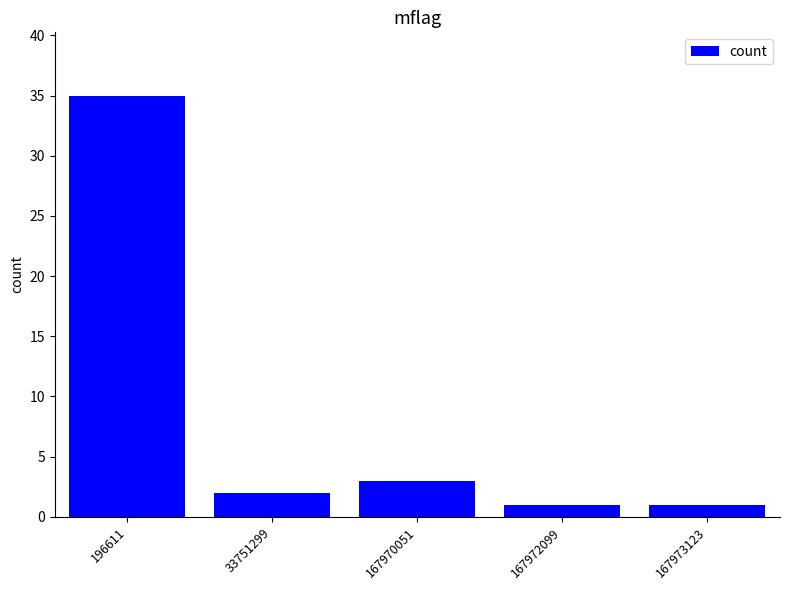

What is the change in value from 167970051 to 167972099?

-2